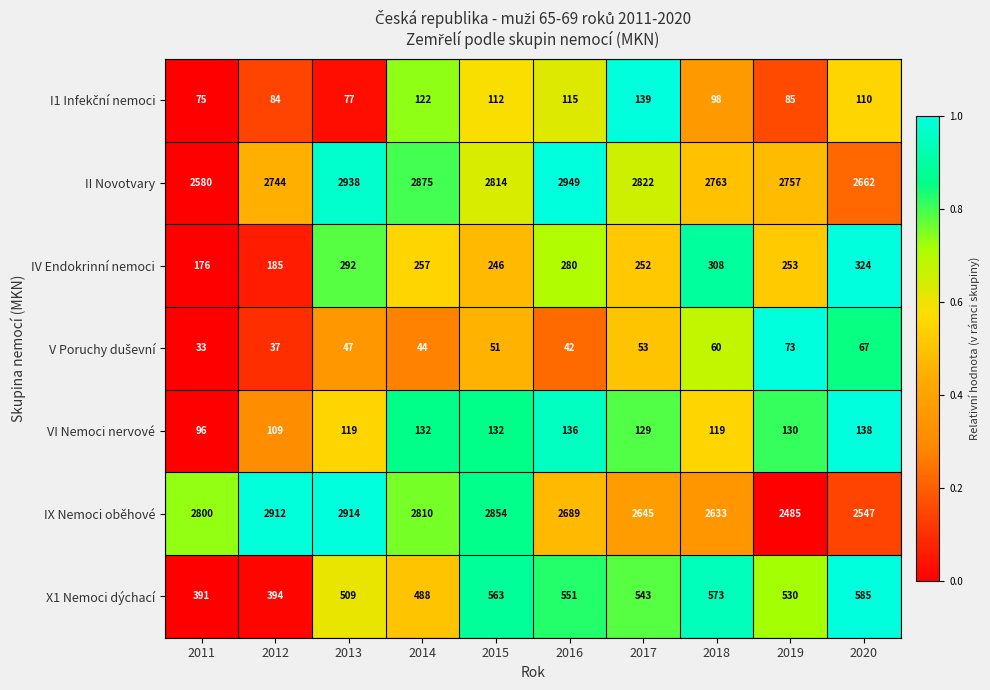

At which category is the sum across all series the highest?

2013